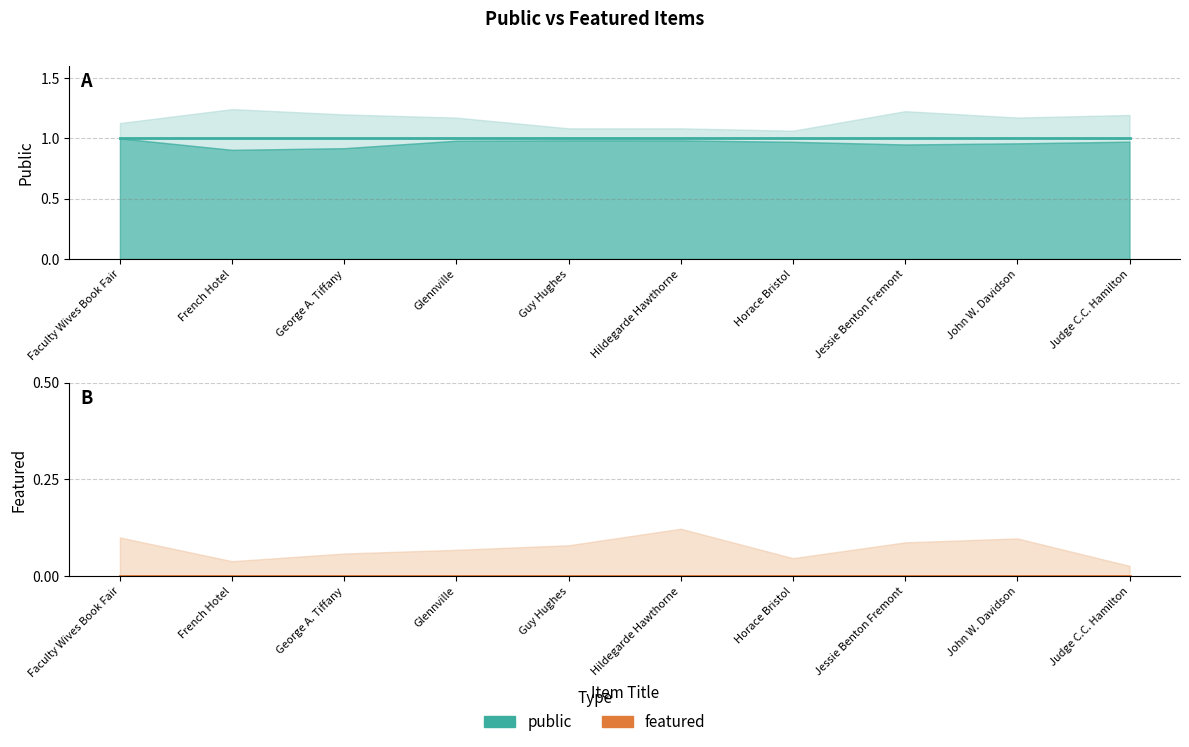

At which label does public reach its minimum?

Faculty Wives Book Fair